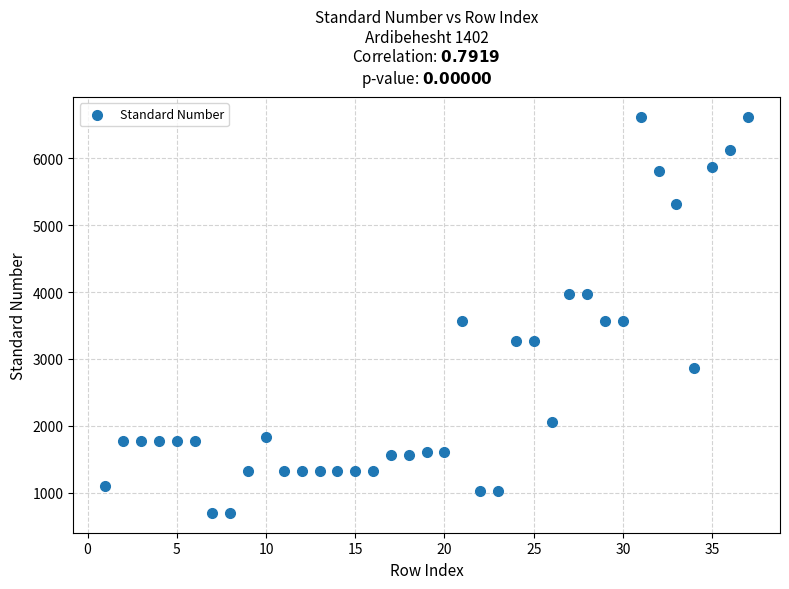

What is the range of Y values (max minus min)?

5922